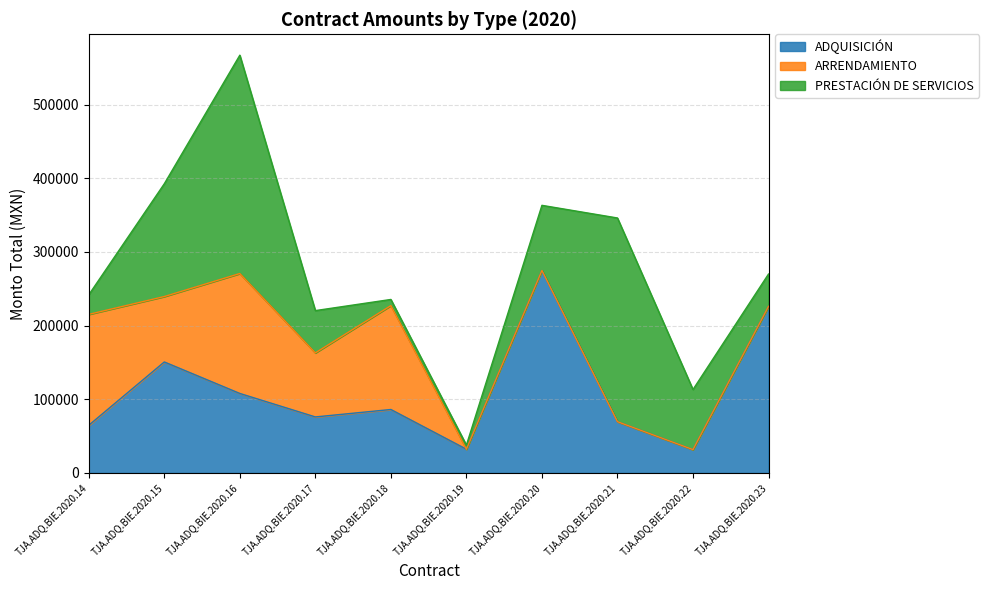

Reading left to right, list all the values displayed in this chart.

ADQUISICIÓN: TJA.ADQ.BIE.2020.14=64745.4	TJA.ADQ.BIE.2020.15=150684.0	TJA.ADQ.BIE.2020.16=107910.0	TJA.ADQ.BIE.2020.17=76038.0	TJA.ADQ.BIE.2020.18=86141.4	TJA.ADQ.BIE.2020.19=32248.0	TJA.ADQ.BIE.2020.20=274920.0	TJA.ADQ.BIE.2020.21=69600.0	TJA.ADQ.BIE.2020.22=31704.1	TJA.ADQ.BIE.2020.23=226176.8
ARRENDAMIENTO: TJA.ADQ.BIE.2020.14=150544.8	TJA.ADQ.BIE.2020.15=88812.4	TJA.ADQ.BIE.2020.16=162814.2	TJA.ADQ.BIE.2020.17=86940.0	TJA.ADQ.BIE.2020.18=141038.4	TJA.ADQ.BIE.2020.19=0.0	TJA.ADQ.BIE.2020.20=0.0	TJA.ADQ.BIE.2020.21=0.0	TJA.ADQ.BIE.2020.22=0.0	TJA.ADQ.BIE.2020.23=0.0
PRESTACIÓN DE SERVICIOS: TJA.ADQ.BIE.2020.14=26602.3	TJA.ADQ.BIE.2020.15=153120.0	TJA.ADQ.BIE.2020.16=296451.5	TJA.ADQ.BIE.2020.17=57420.0	TJA.ADQ.BIE.2020.18=8352.0	TJA.ADQ.BIE.2020.19=5568.0	TJA.ADQ.BIE.2020.20=88392.0	TJA.ADQ.BIE.2020.21=276544.0	TJA.ADQ.BIE.2020.22=81548.0	TJA.ADQ.BIE.2020.23=43848.0